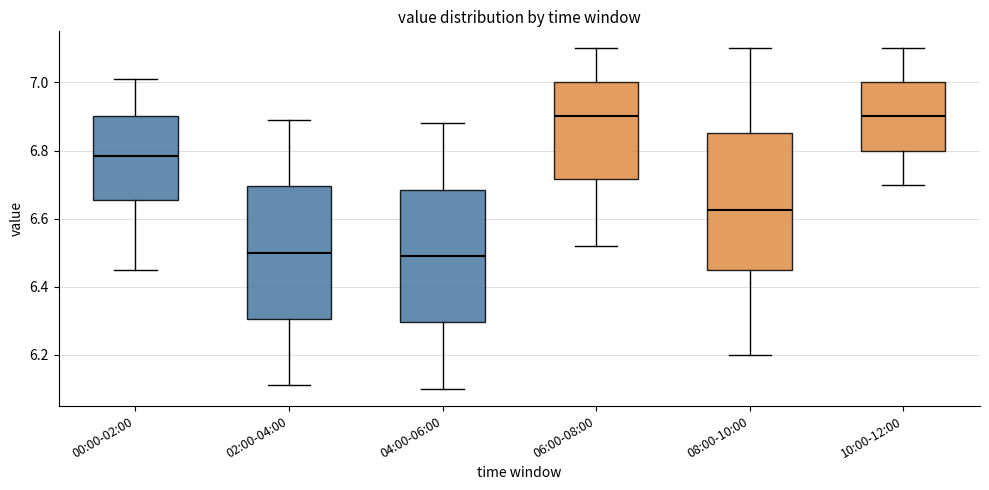

Reading left to right, transcribe this box plot: for each box, give where its median line is, the range the box spans, and where its two whiskers end, as read against the y-axis. The values are not printed on the chart, so give them approximately, as read against the axis.

00:00-02:00: median 6.78, box 6.66 to 6.90, whiskers 6.46 to 7.02
02:00-04:00: median 6.50, box 6.30 to 6.70, whiskers 6.12 to 6.90
04:00-06:00: median 6.50, box 6.30 to 6.68, whiskers 6.10 to 6.88
06:00-08:00: median 6.90, box 6.72 to 7.00, whiskers 6.52 to 7.10
08:00-10:00: median 6.62, box 6.46 to 6.86, whiskers 6.20 to 7.10
10:00-12:00: median 6.90, box 6.80 to 7.00, whiskers 6.70 to 7.10